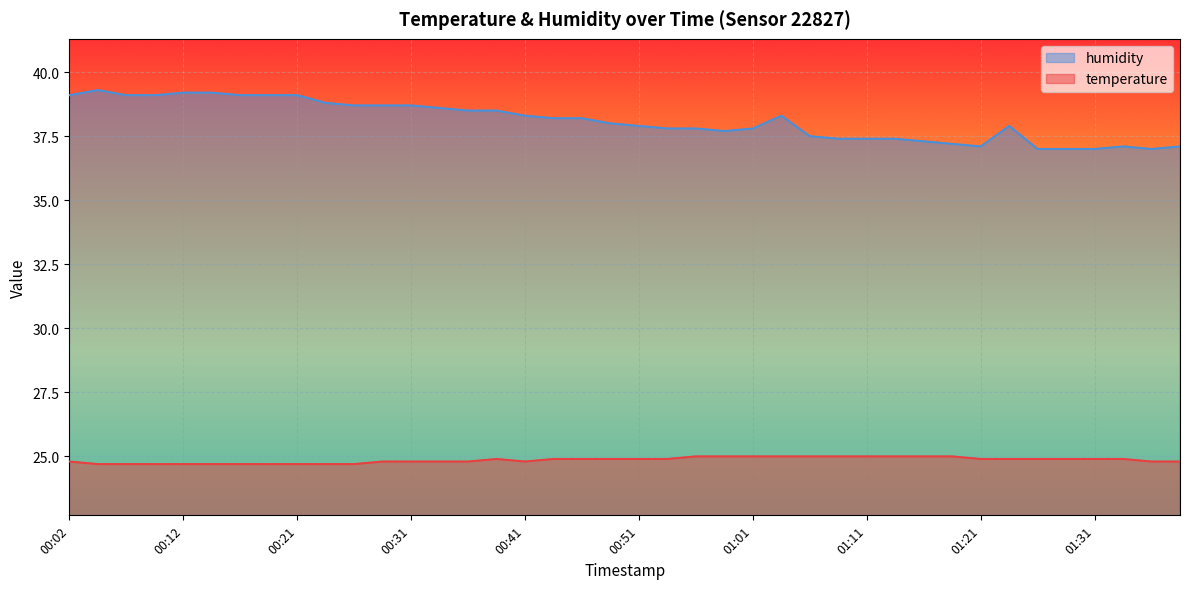

What is the value of the temperature point at the 3rd from the left?

24.7